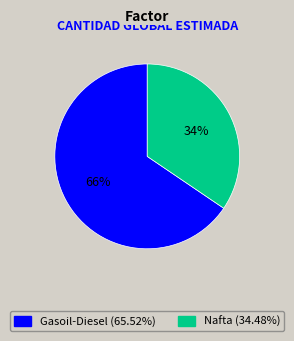

What is the ratio of the value at Gasoil-Diesel to the value at Nafta?

1.9